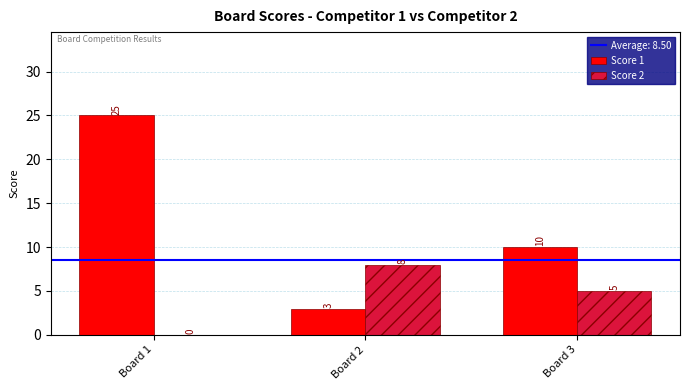

How many Score 2 values are between 0 and 8?

3